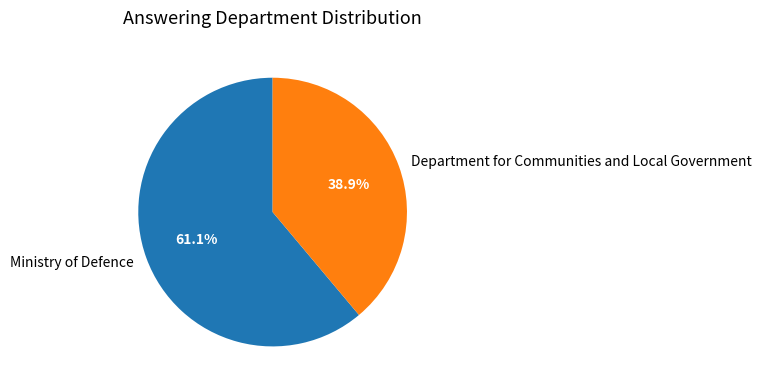

To the nearest percent, what is the average slice percentage?

50%